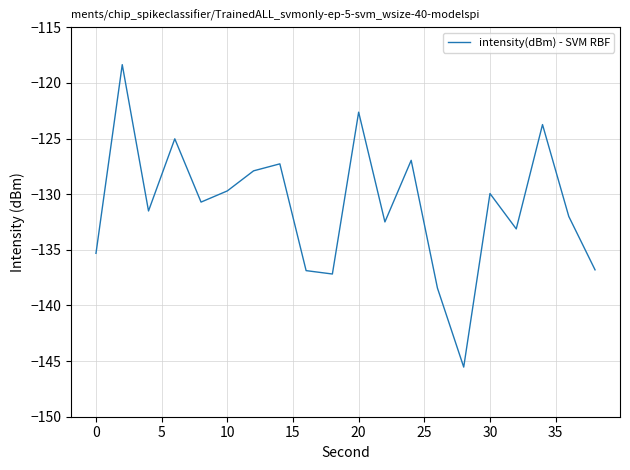

What is the greatest value displayed?

-118.4